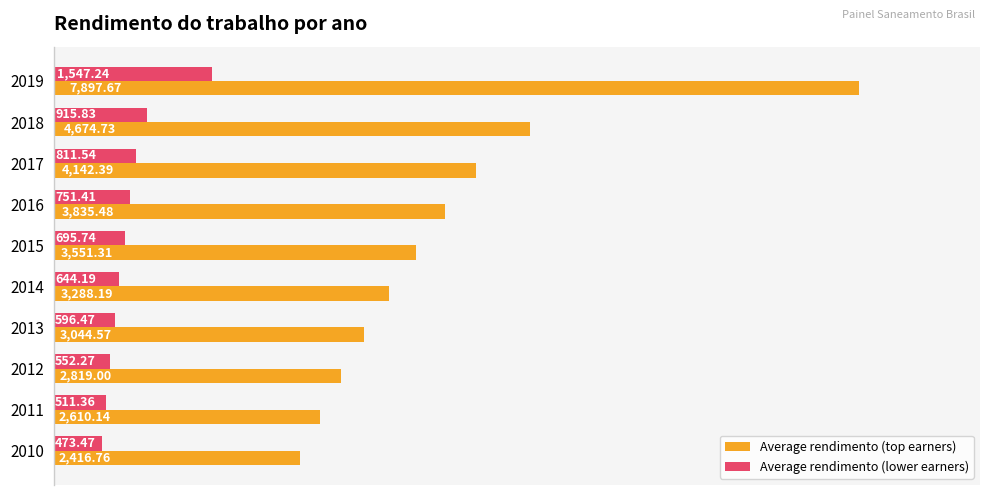

Rank the series at 2016 from highest to lowest value.

Average rendimento (top earners), Average rendimento (lower earners)